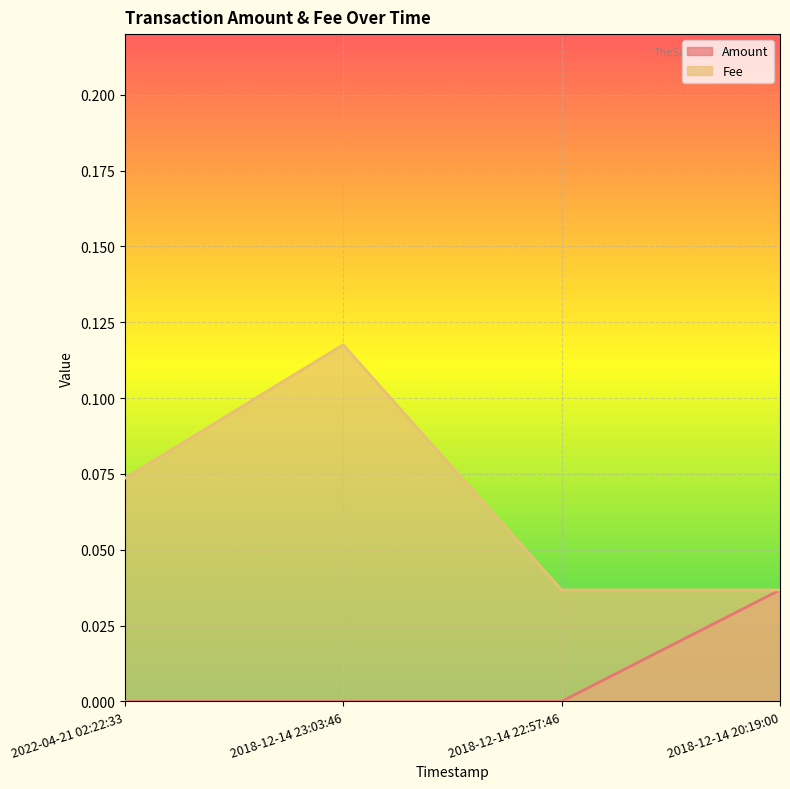

The value of Amount at 2022-04-21 02:22:33 is 0.0. True or false?

True